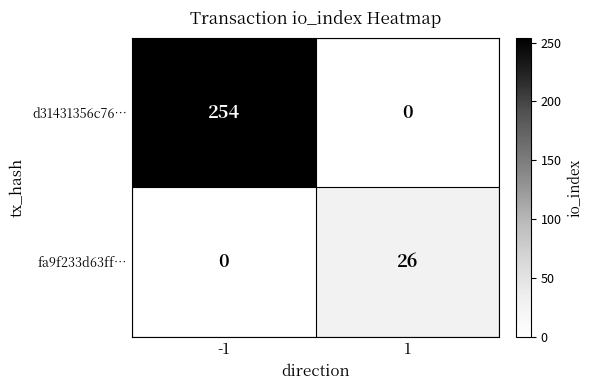

What is the average value of the d31431356c76… series?

127